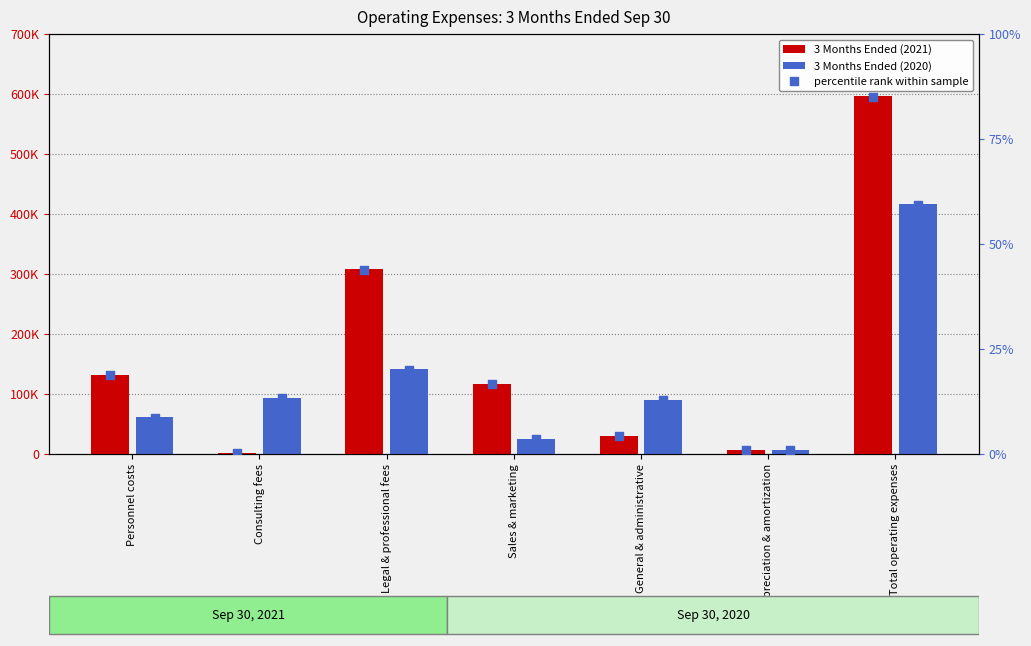

What is the total value across all series at Sales & marketing?

142420.7